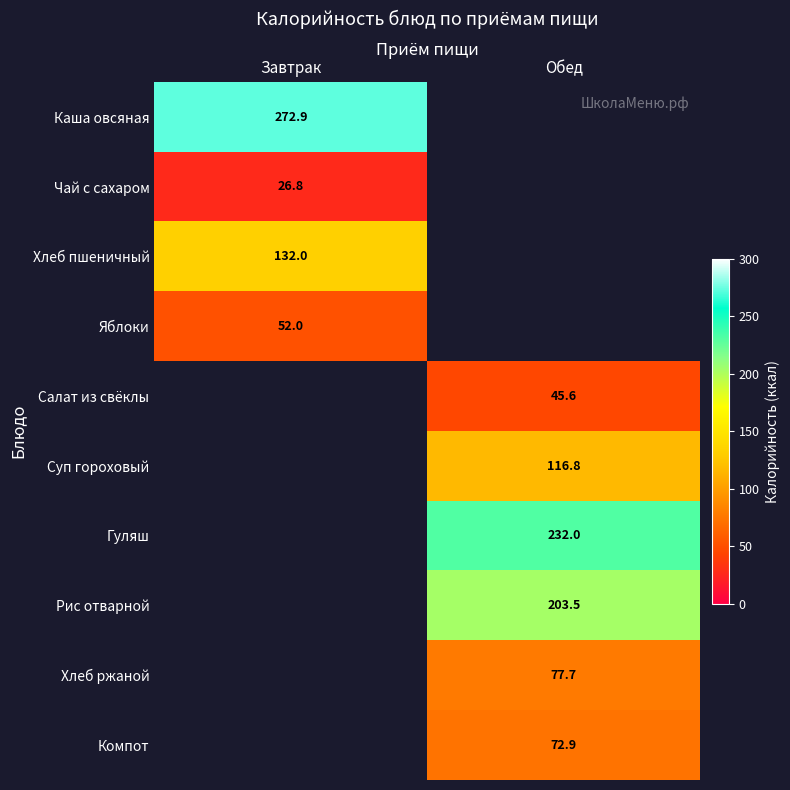

Is it true that Гуляш equals 381.4 at Обед?

False